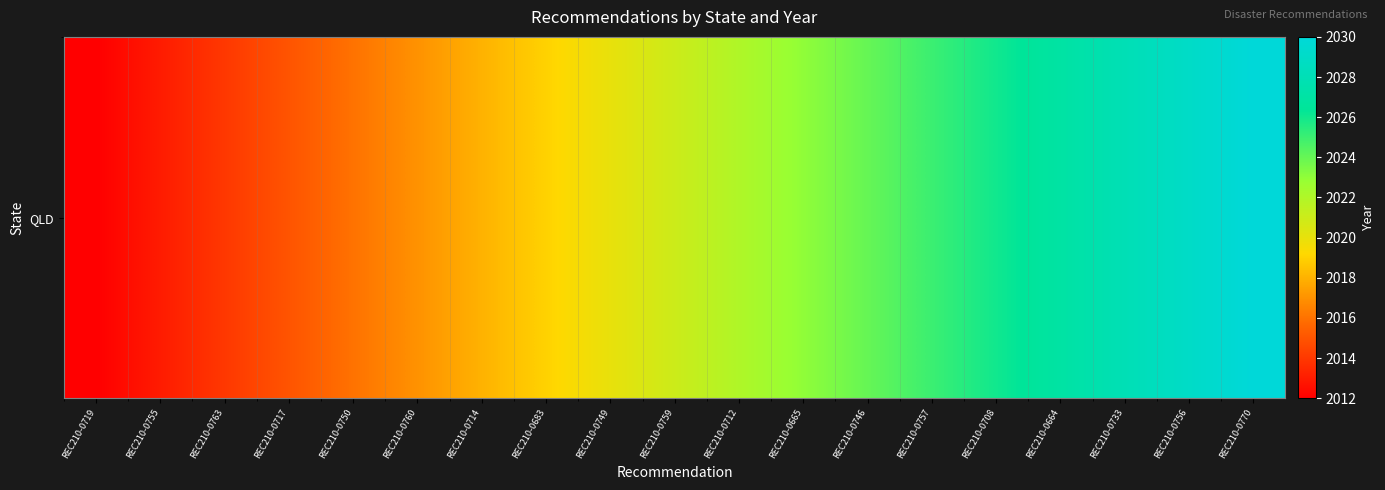

What is the smallest value displayed?

2012